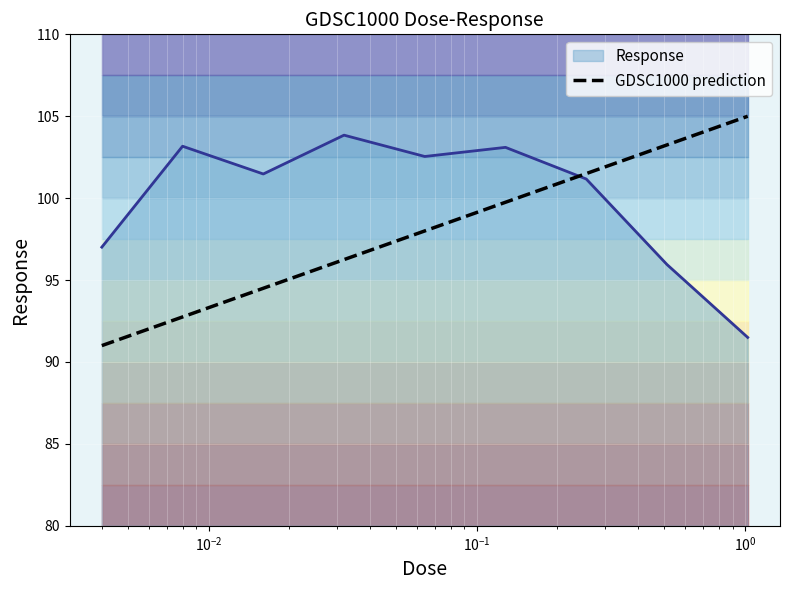

Does the chart display data point markers on the line(s)?

No